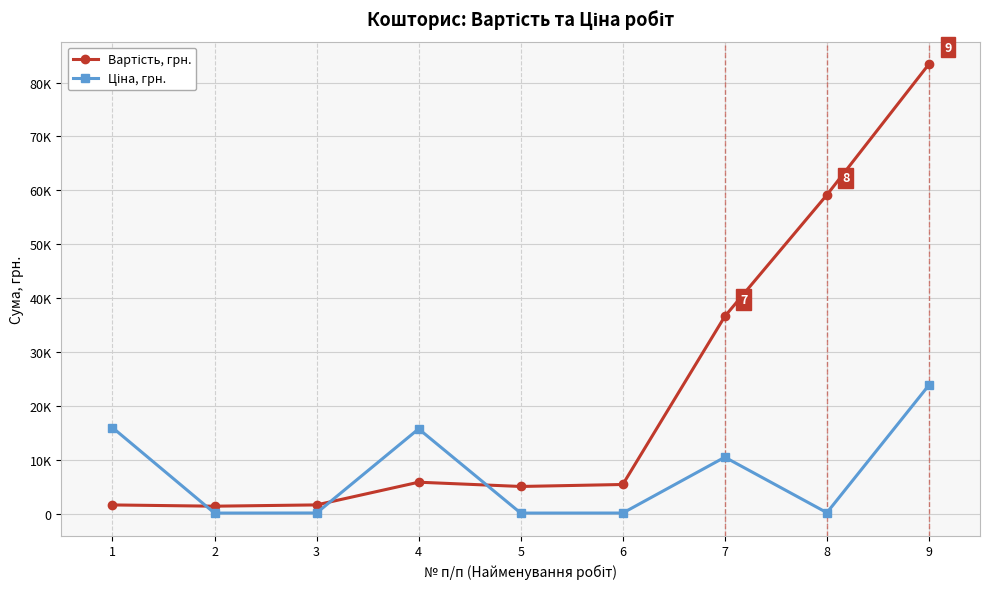

Does the chart have visible grid lines?

Yes